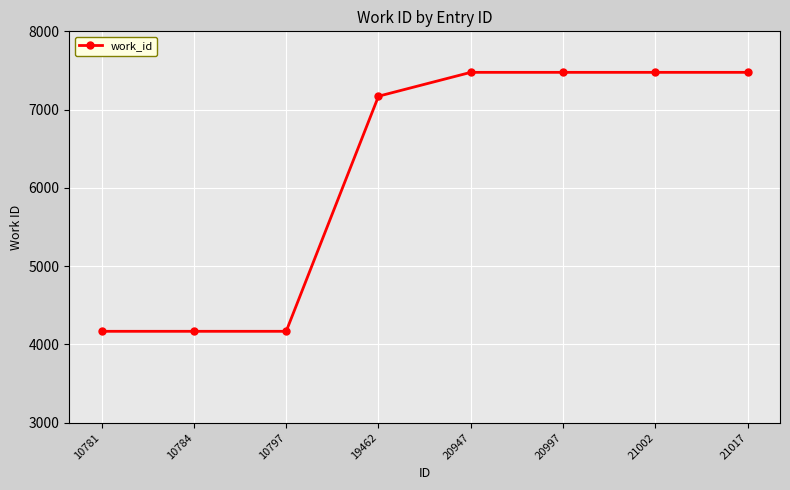

Approximately how many times larger is the value at 19462 compared to 10797?

1.7